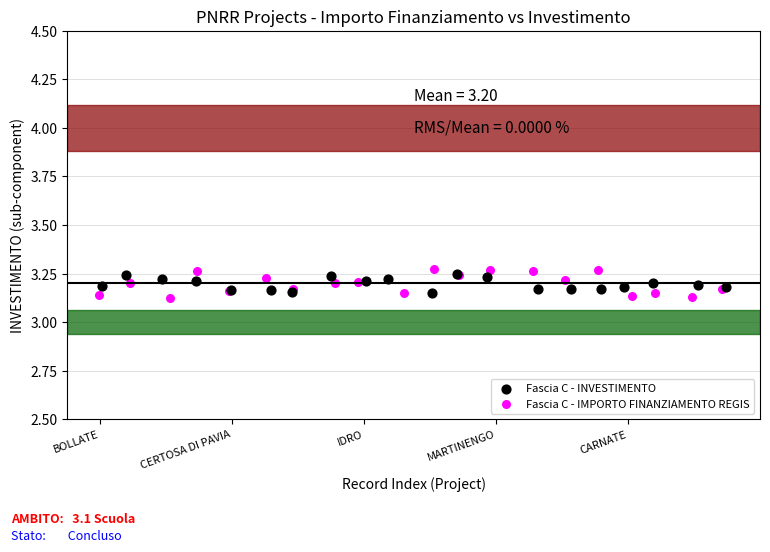

Which series has the widest spread of Y values?

Fascia C - IMPORTO FINANZIAMENTO REGIS